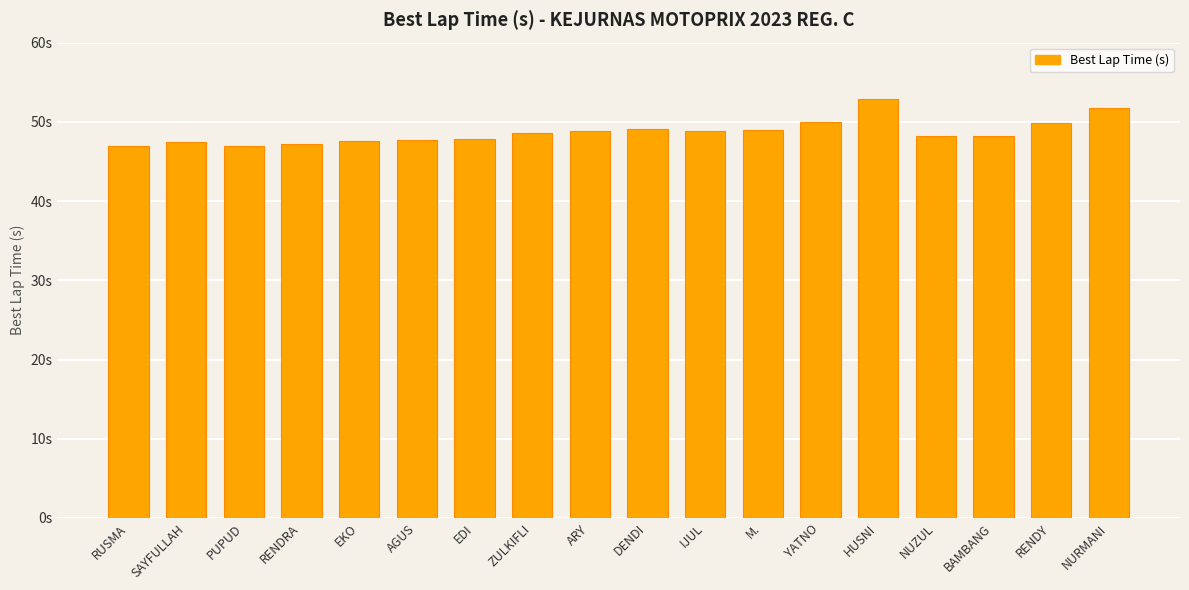

Does the chart contain stacked bars?

No